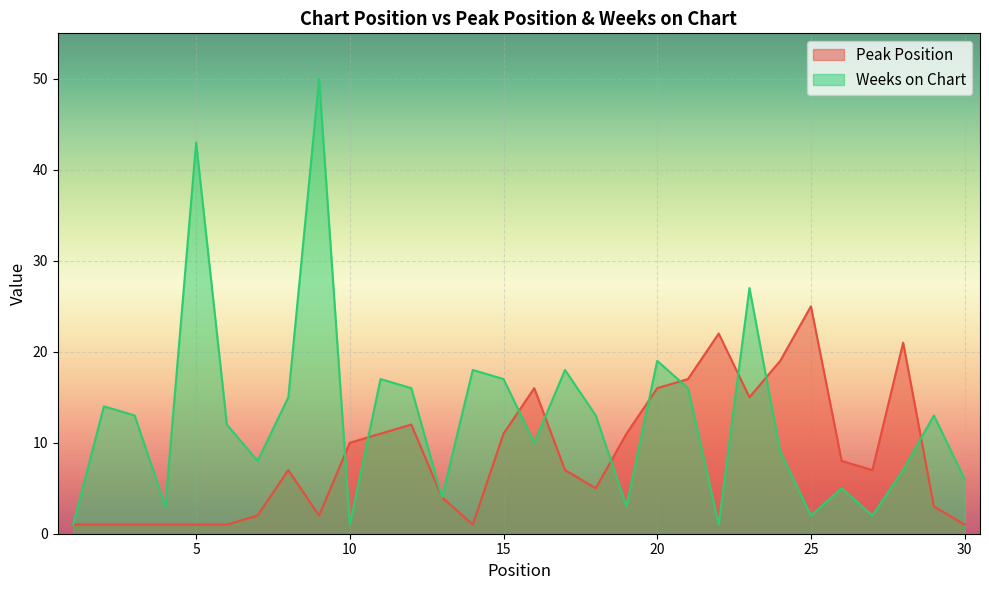

The value of Weeks on Chart at 7 is 8. True or false?

True